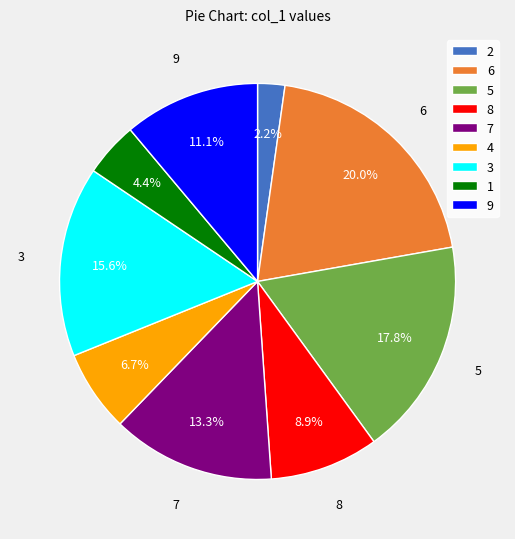

What portion of the pie excludes 2?

97.8%